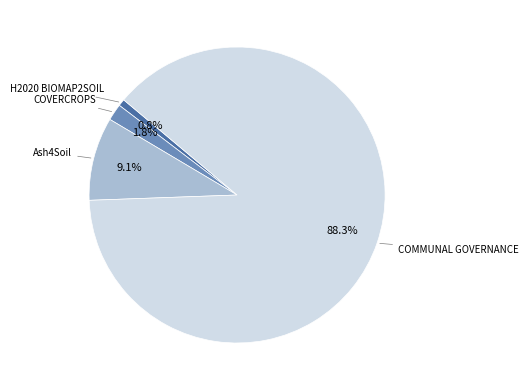

Is there a majority slice in this chart?

Yes